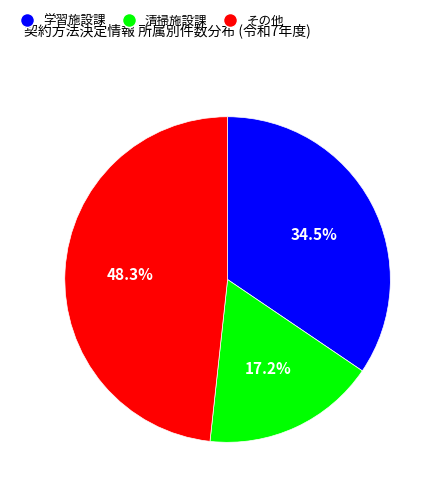

Is there any slice that represents more than half of the pie?

No